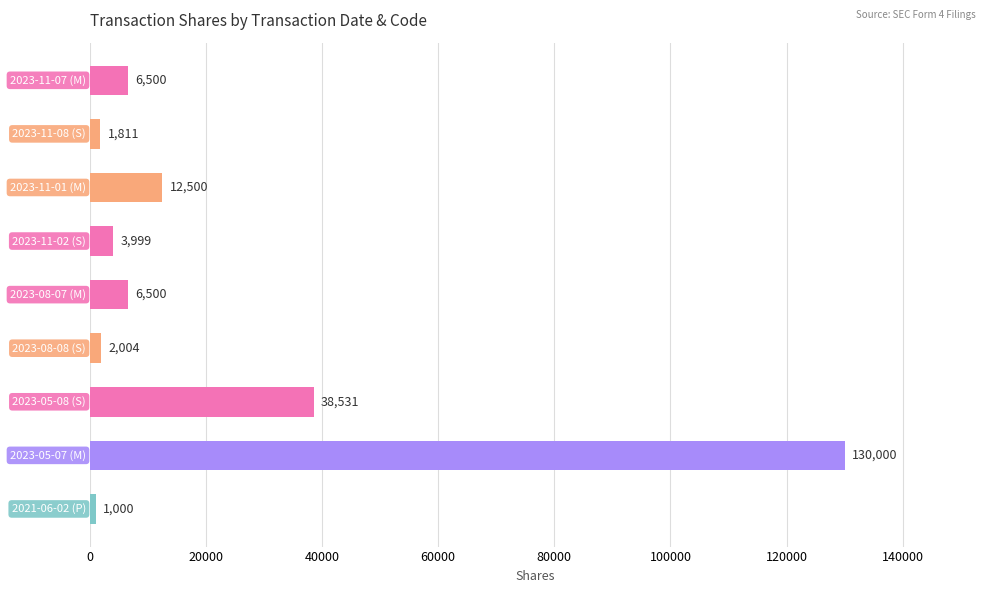

What is the value of the 2nd bar from the top?

1811